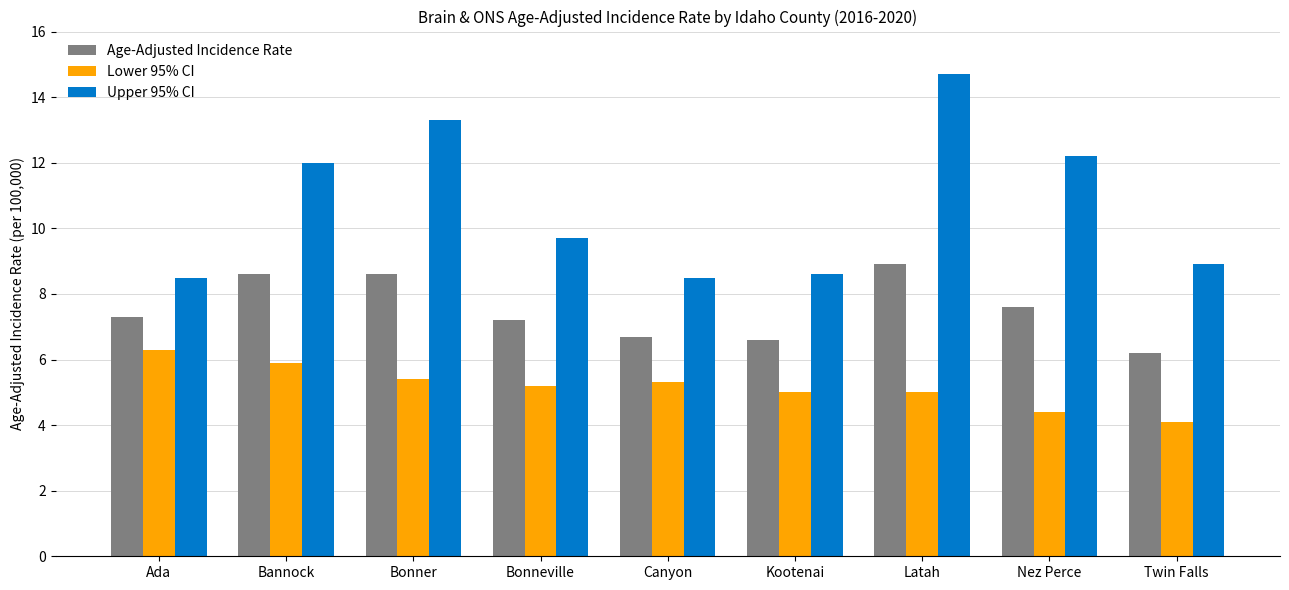

Count the number of data series in this chart.

3